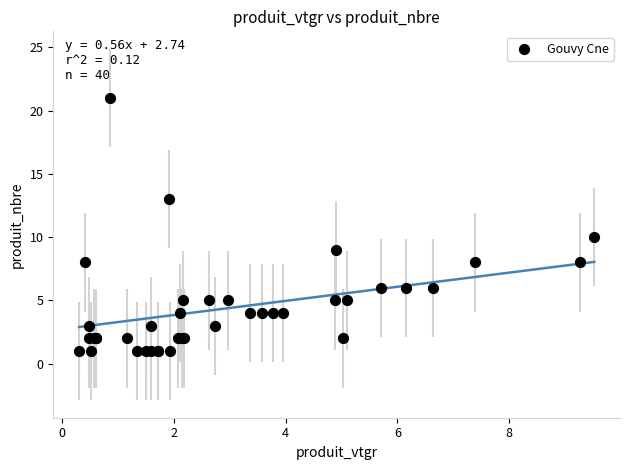

What Y value in the scatter plot is closest to 11?

10